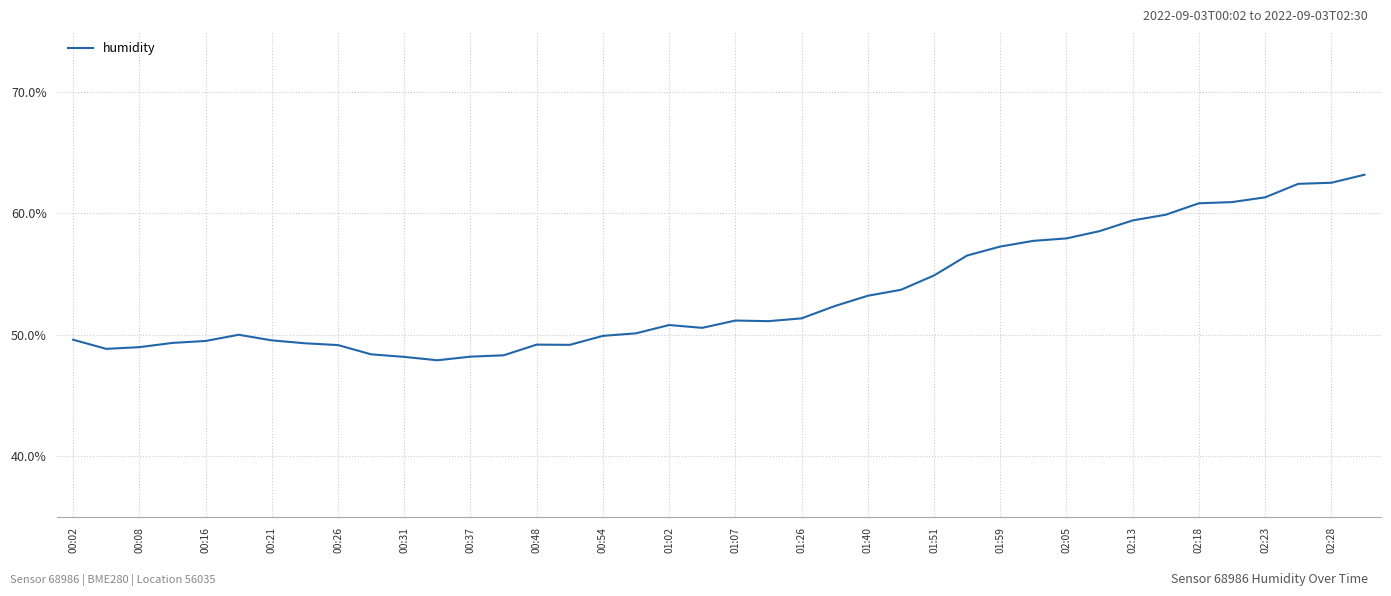

What is the difference between the maximum and minimum values?

15.3